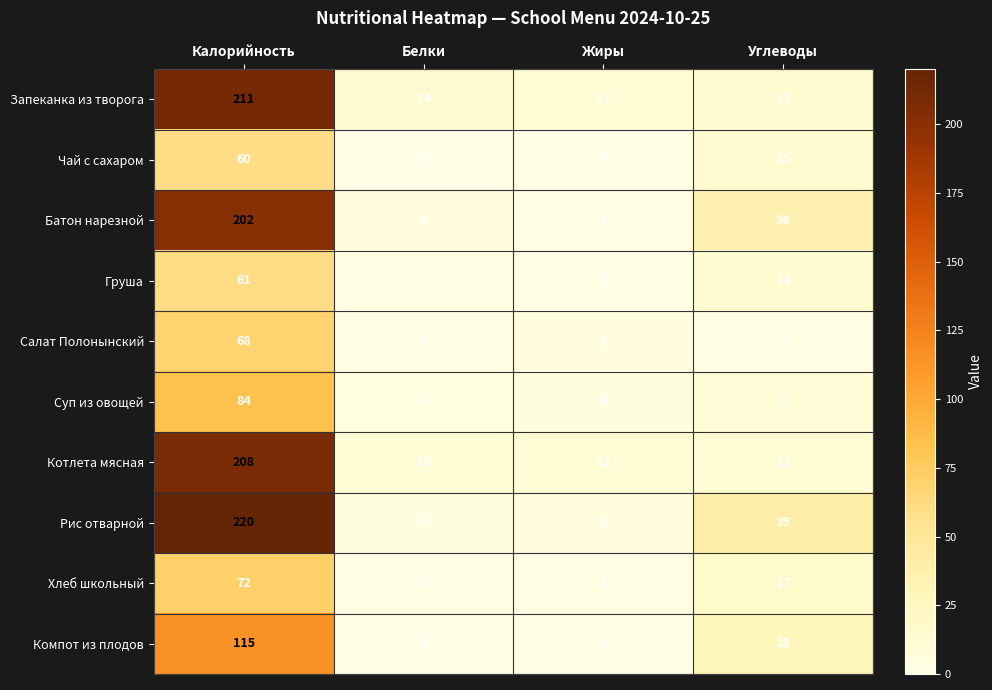

List the labels in order of Запеканка из творога value, smallest first.

Жиры, Углеводы, Белки, Калорийность